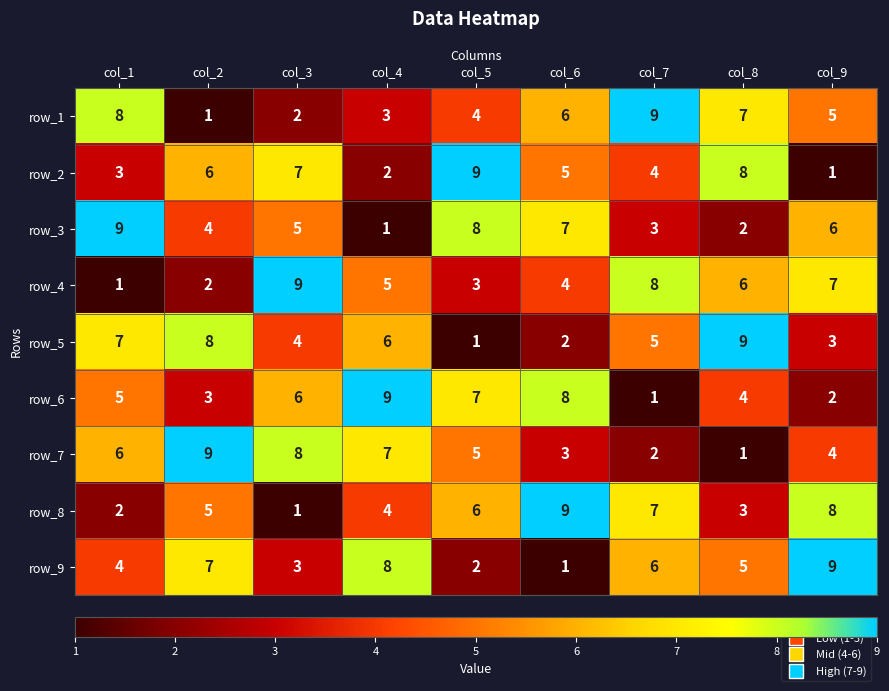

At which label does row_5 reach its minimum?

col_5